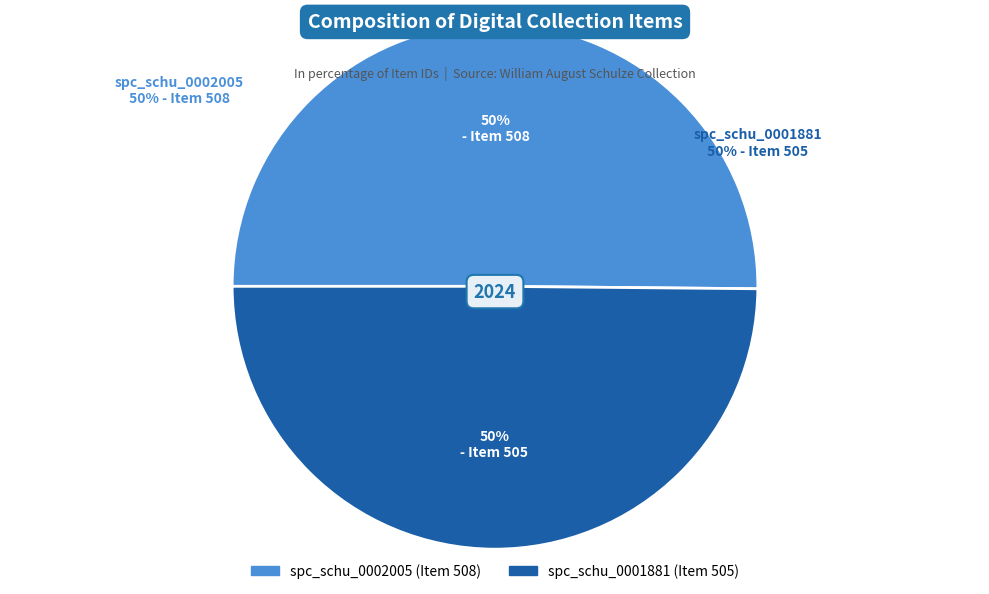

Which category accounts for the majority?

spc_schu_0002005